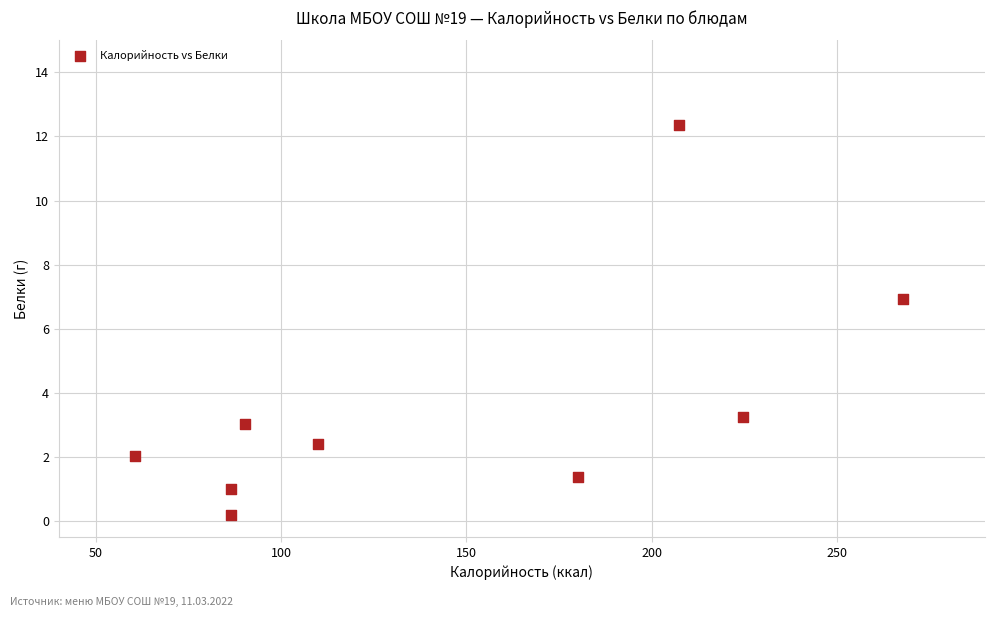

What Y value in the scatter plot is closest to 6?

6.9